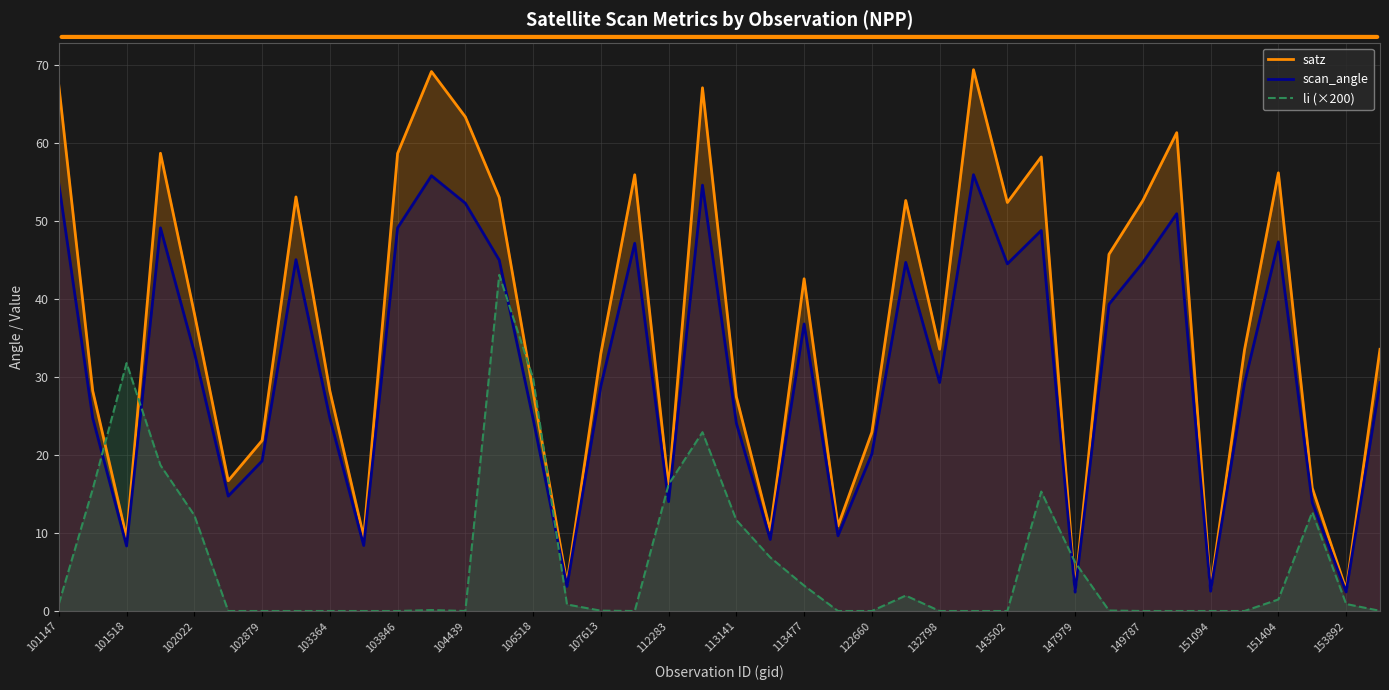

Rank the series by their average value, from highest to lowest.

satz, scan_angle, li (×200)